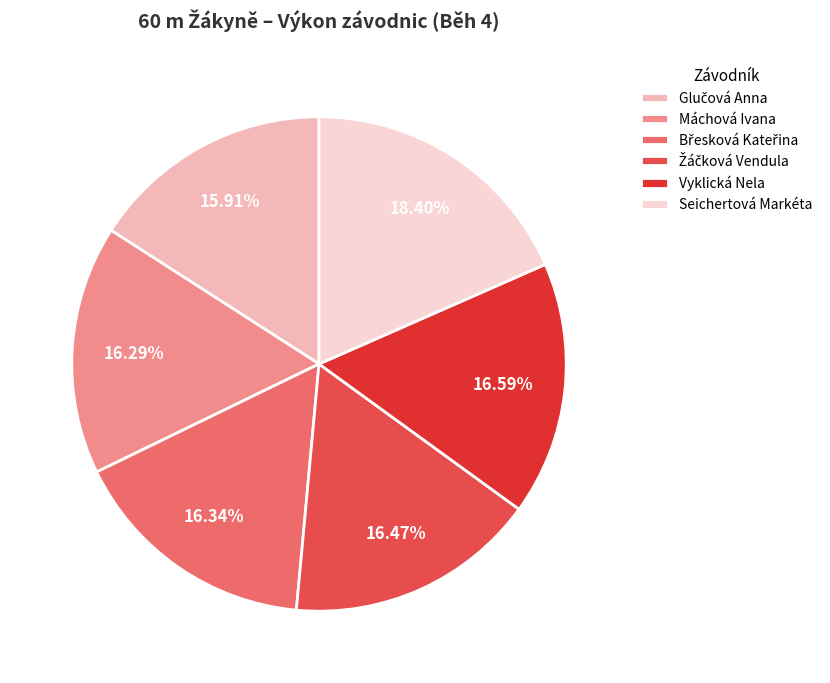

Between Seichertová Markéta and Máchová Ivana, which is larger?

Seichertová Markéta